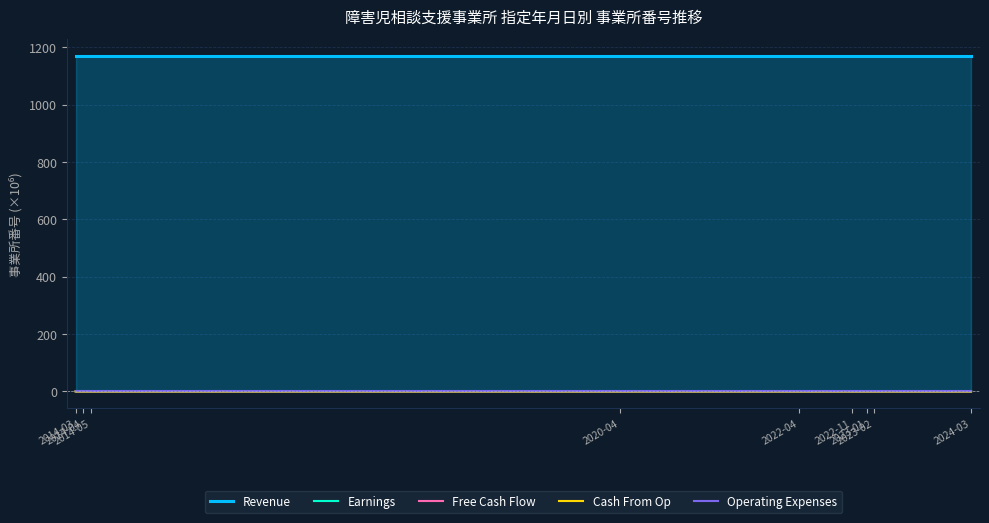

What is the label of the 7th point from the left?

2023-01